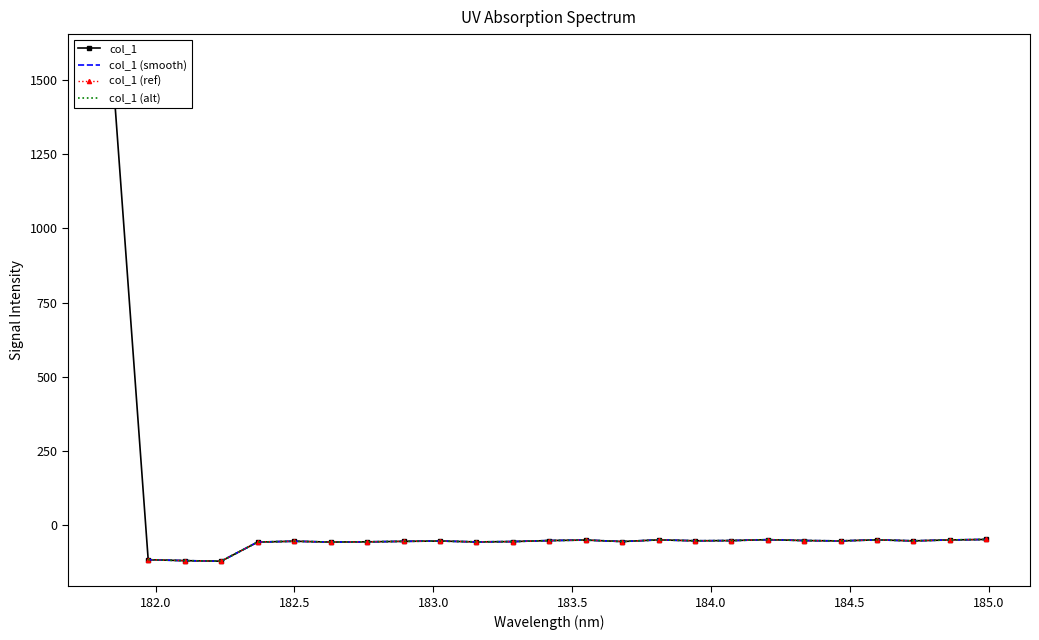

Where does the data first go above -52?

181.8418